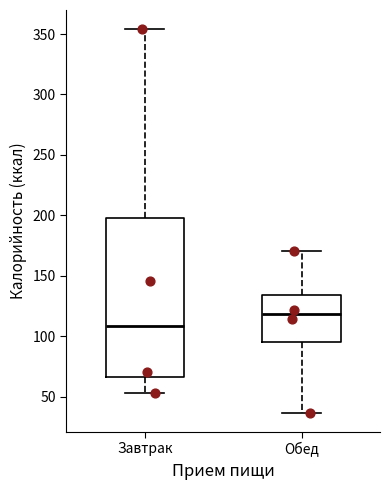

Comparing the boxes themselves (not the whiskers), which one is the tallest?

Завтрак